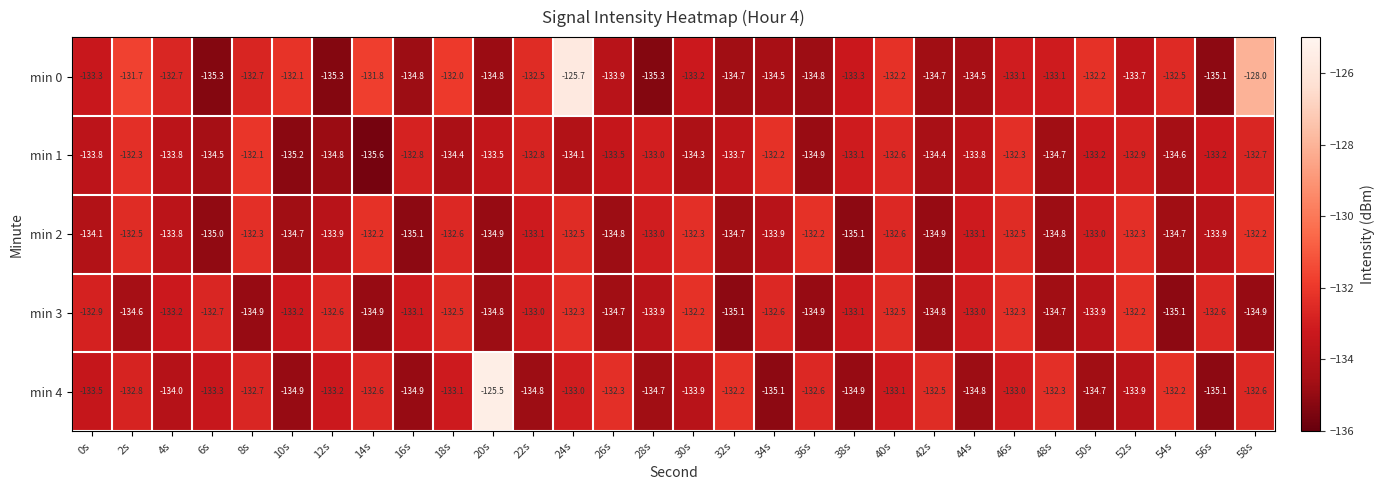

At how many categories does at least one series exceed -131?

3